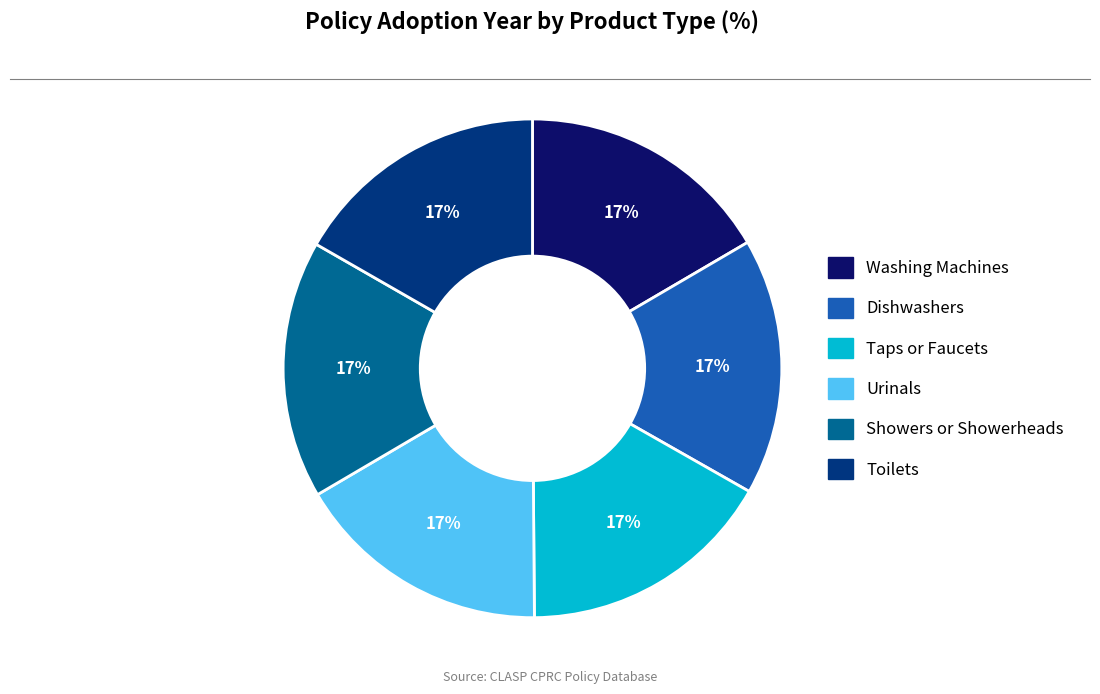

To the nearest percent, what portion does Taps or Faucets represent?

17%